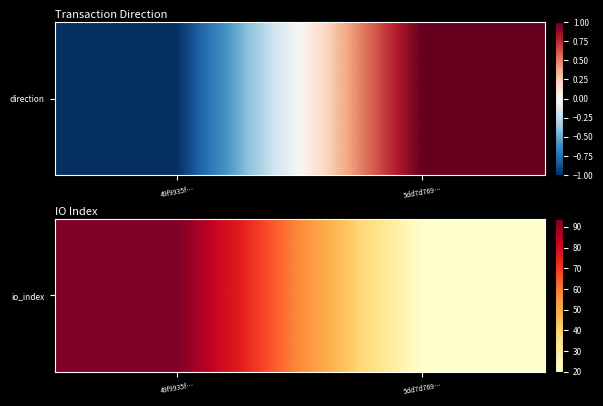

Which label corresponds to the smallest value in the chart?

5dd7d769…